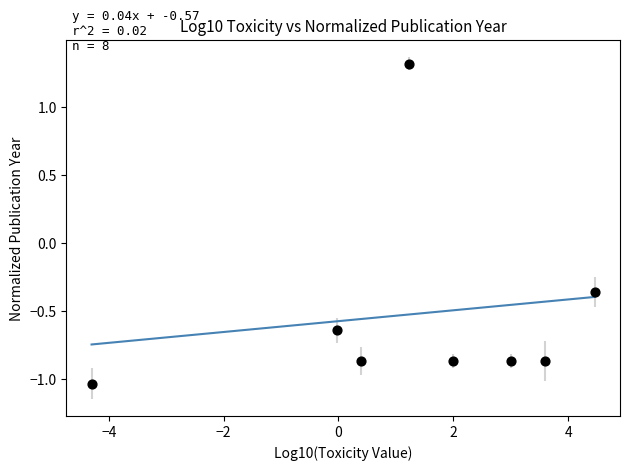

What is the range of Y values (max minus min)?

2.4